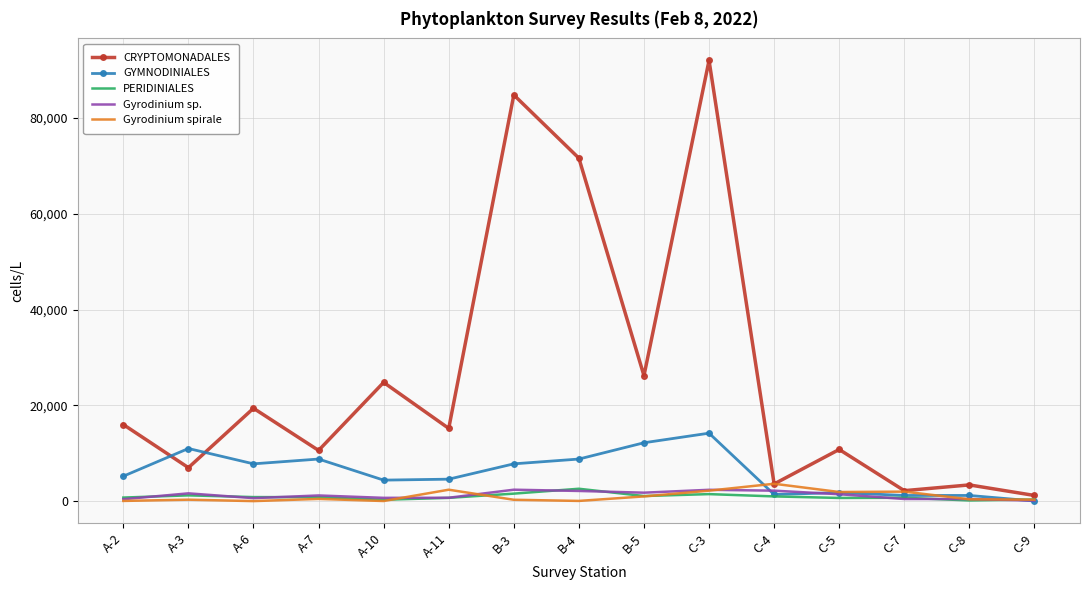

Which series has the widest spread of values?

CRYPTOMONADALES